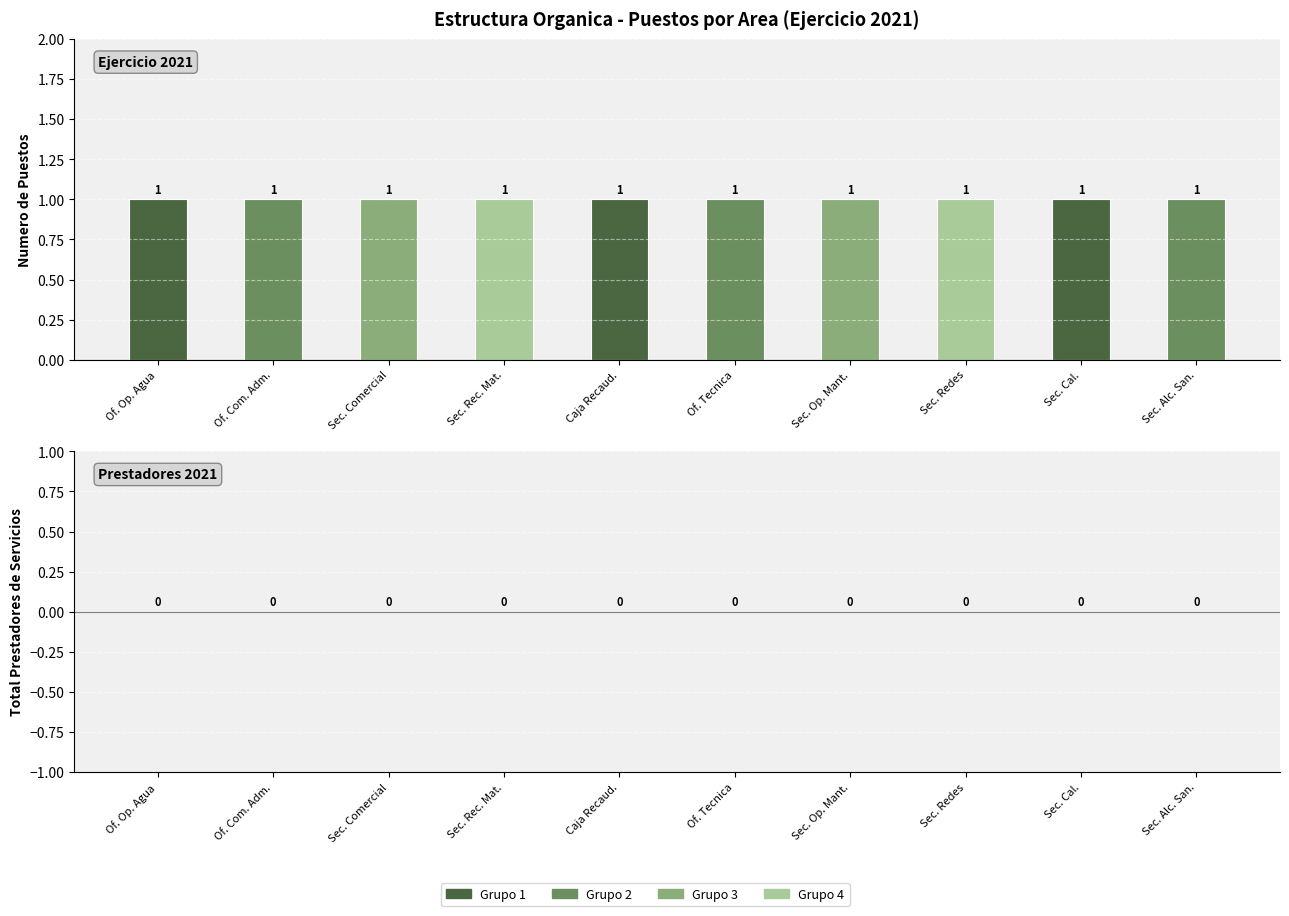

Reading left to right, extract all data points from this chart.

Numero de Puestos: Of. Op. Agua=1	Of. Com. Adm.=1	Sec. Comercial=1	Sec. Rec. Mat.=1	Caja Recaud.=1	Of. Tecnica=1	Sec. Op. Mant.=1	Sec. Redes=1	Sec. Cal.=1	Sec. Alc. San.=1
Total Prestadores: Of. Op. Agua=0	Of. Com. Adm.=0	Sec. Comercial=0	Sec. Rec. Mat.=0	Caja Recaud.=0	Of. Tecnica=0	Sec. Op. Mant.=0	Sec. Redes=0	Sec. Cal.=0	Sec. Alc. San.=0